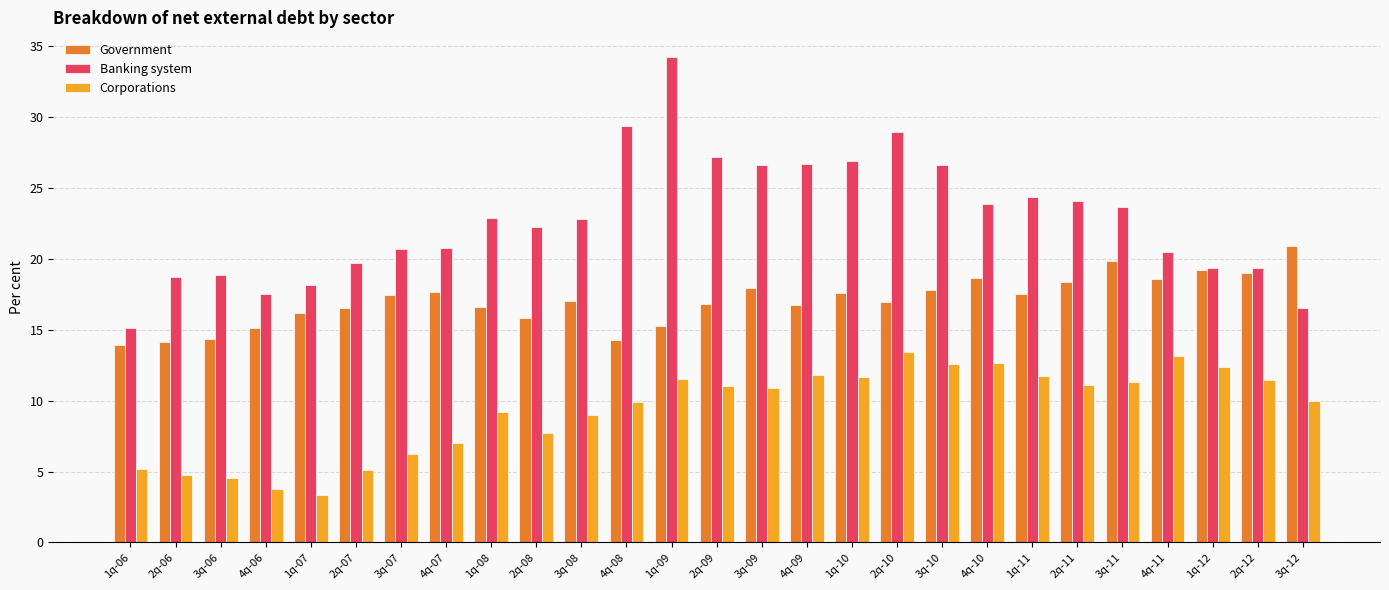

How many bars are there in each group?

3